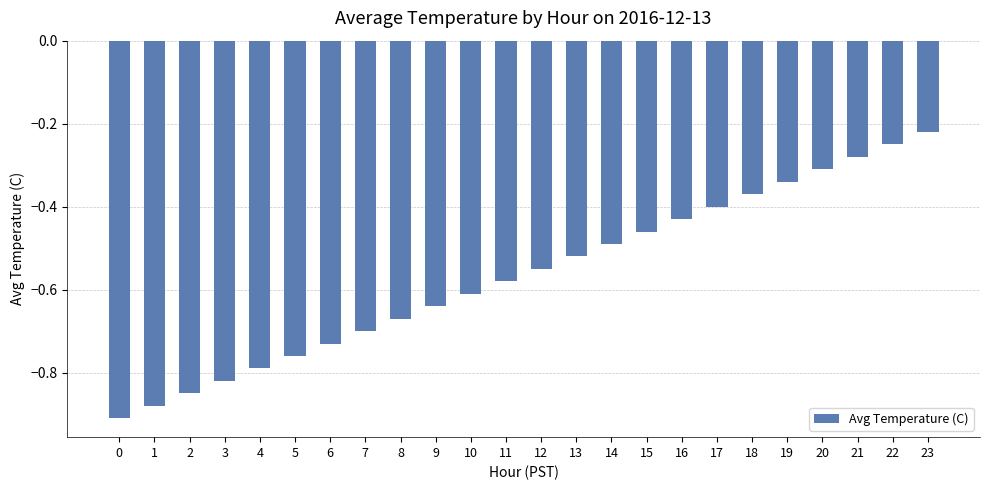

Which label corresponds to the largest value in the chart?

23